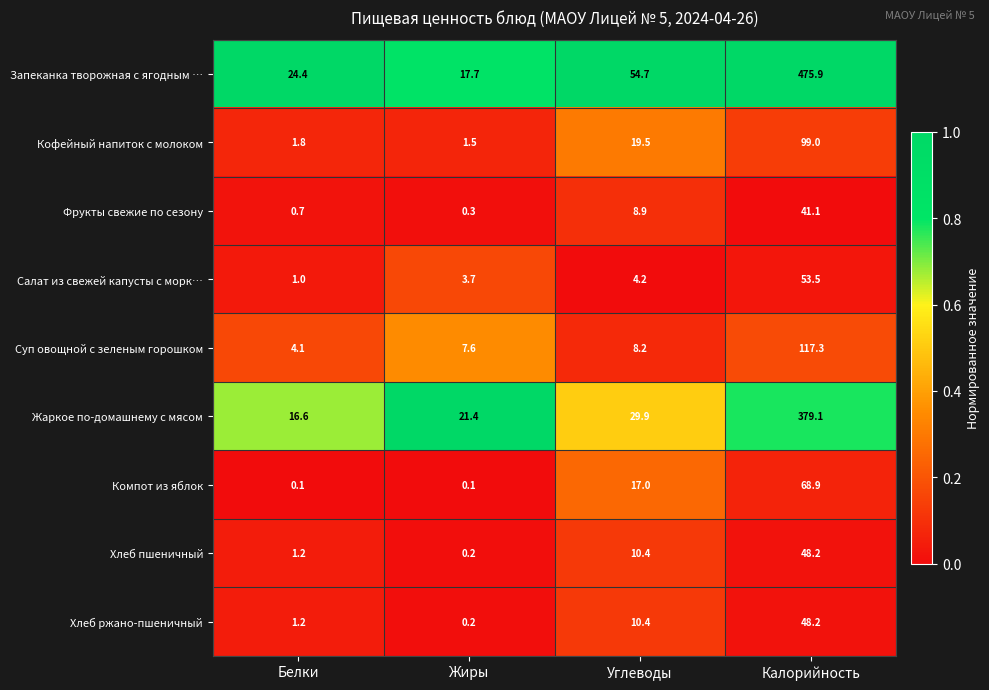

Is it true that Суп овощной с зеленым горошком equals 2.2 at Белки?

False